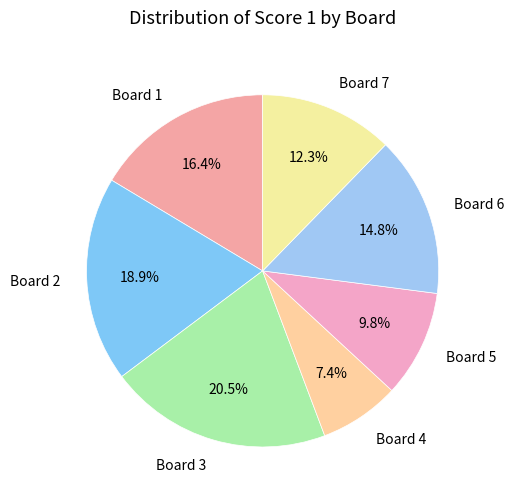

To the nearest percent, what portion does Board 2 represent?

19%